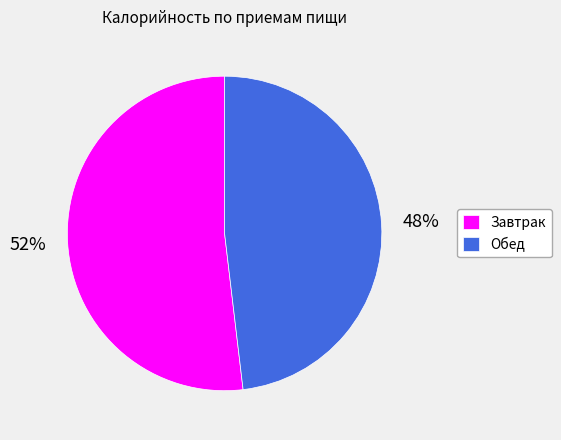

Is it true that Обед is 48% of the pie?

True